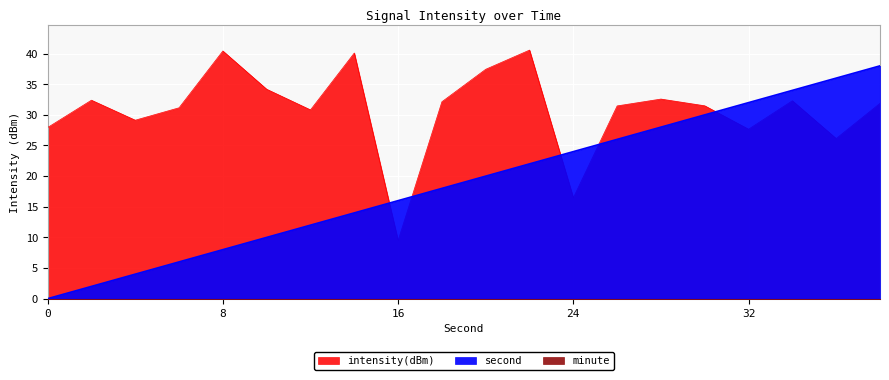

What is the difference between the intensity(dBm) values at 30 and 36?

5.3